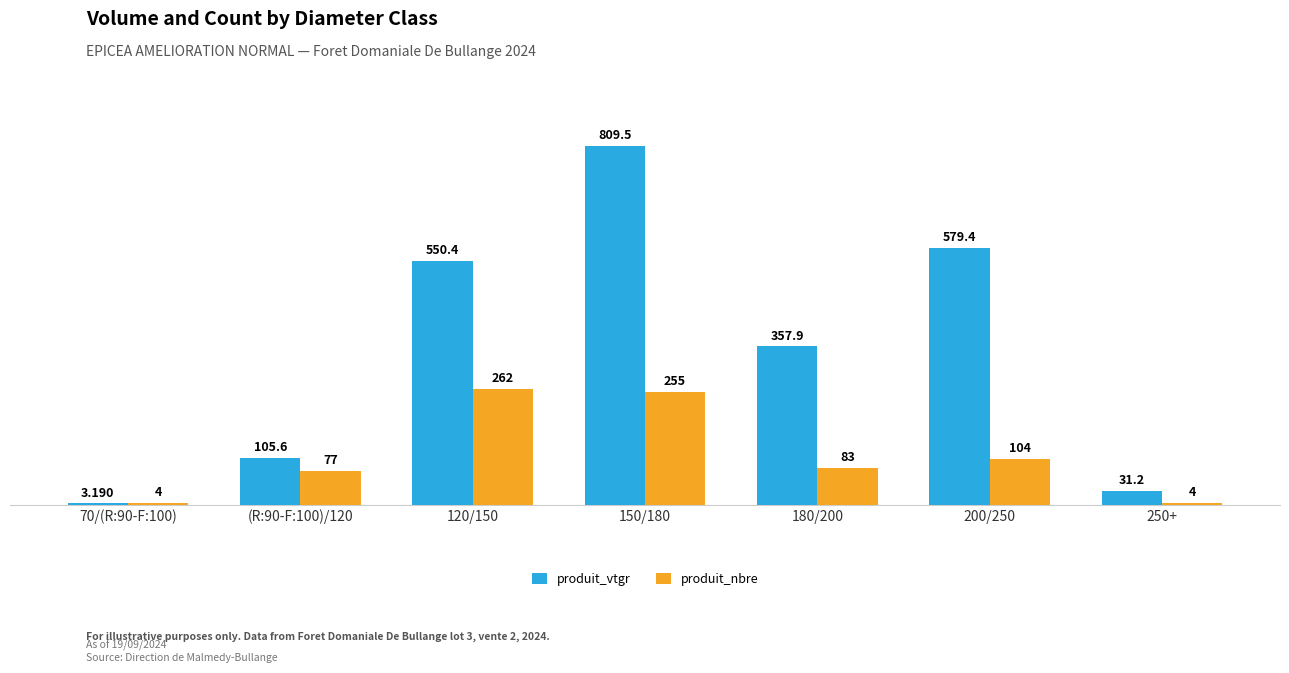

Reading right to left, transcribe all the data shown in this chart.

produit_vtgr: 31.2	579.4	357.9	809.5	550.4	105.6	3.2
produit_nbre: 4.0	104.0	83.0	255.0	262.0	77.0	4.0